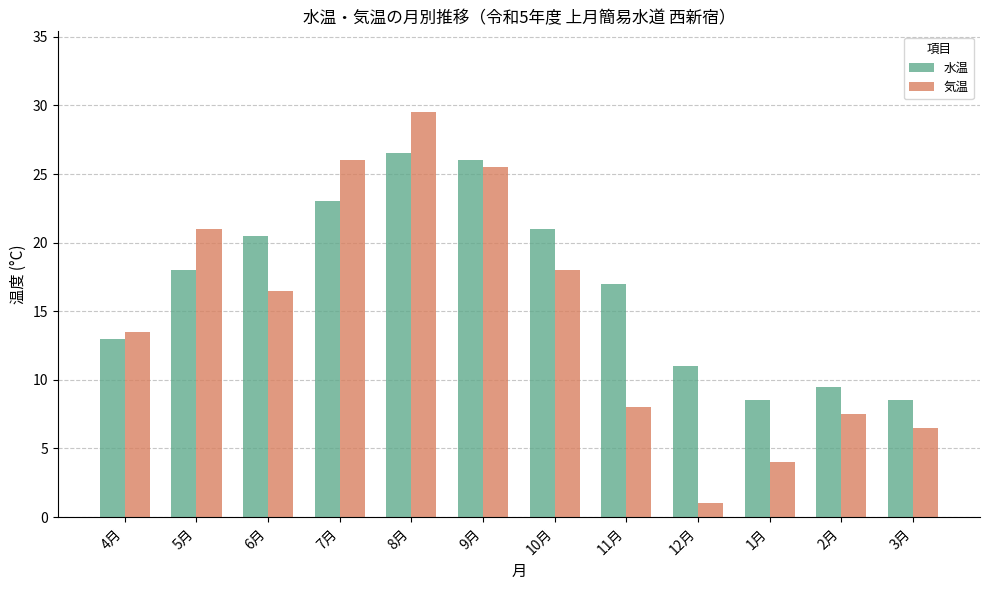

At which label does 気温 reach its peak?

8月